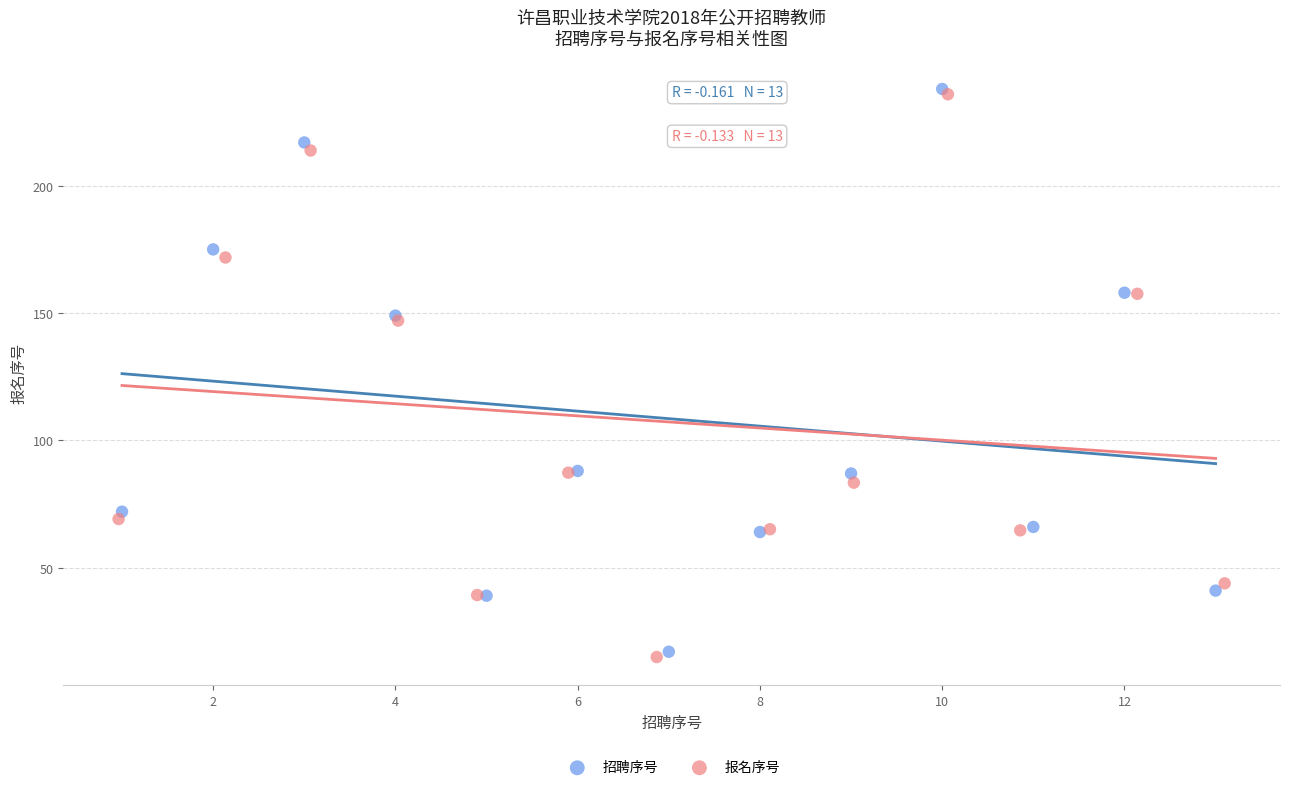

Which series has the largest Y range (max minus min)?

报名序号